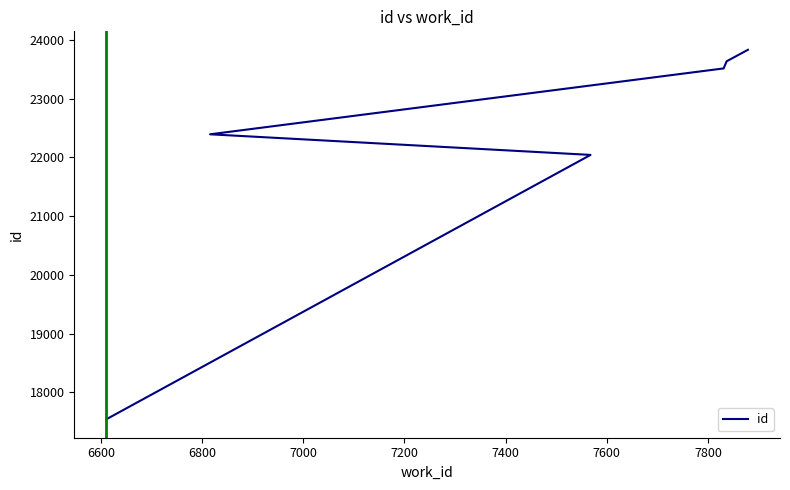

Does the chart display data point markers on the line(s)?

No